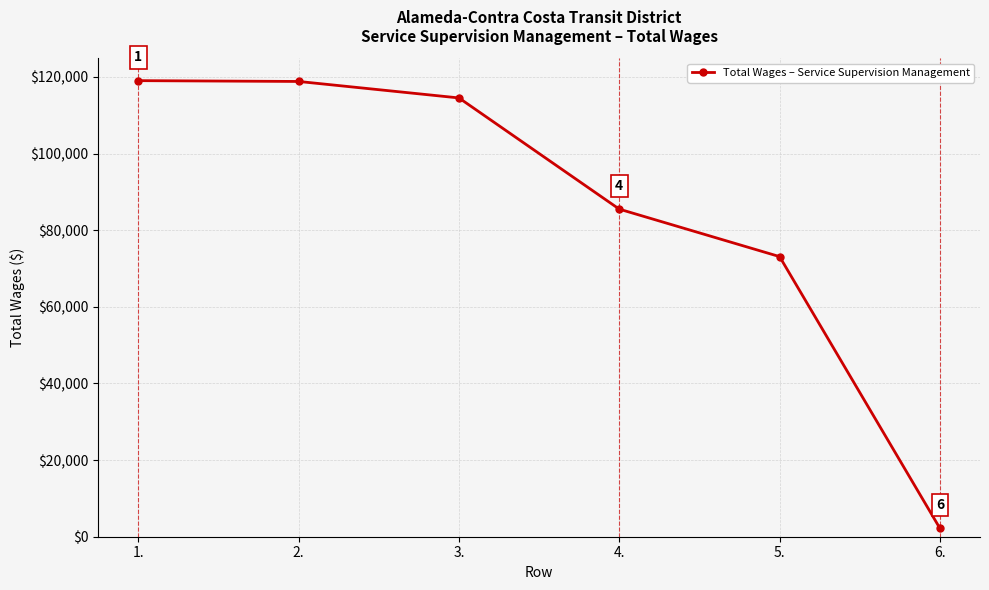

The chart shows a value of 76392 at 1.. True or false?

False